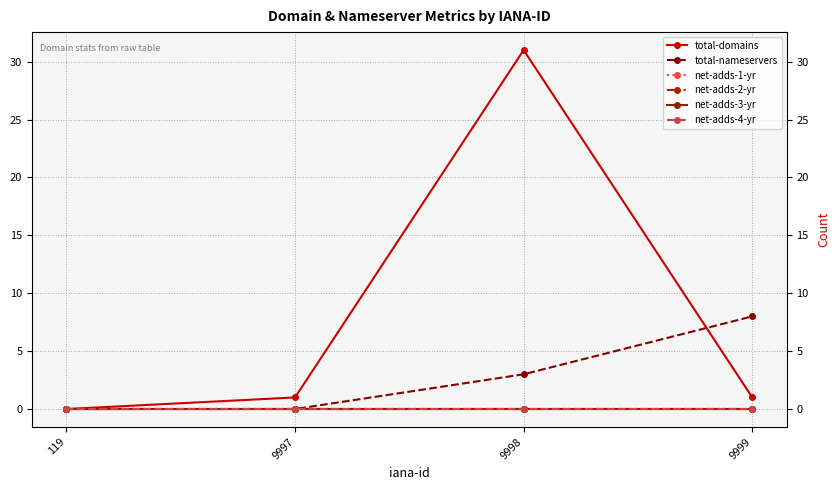

Does the chart have visible grid lines?

Yes